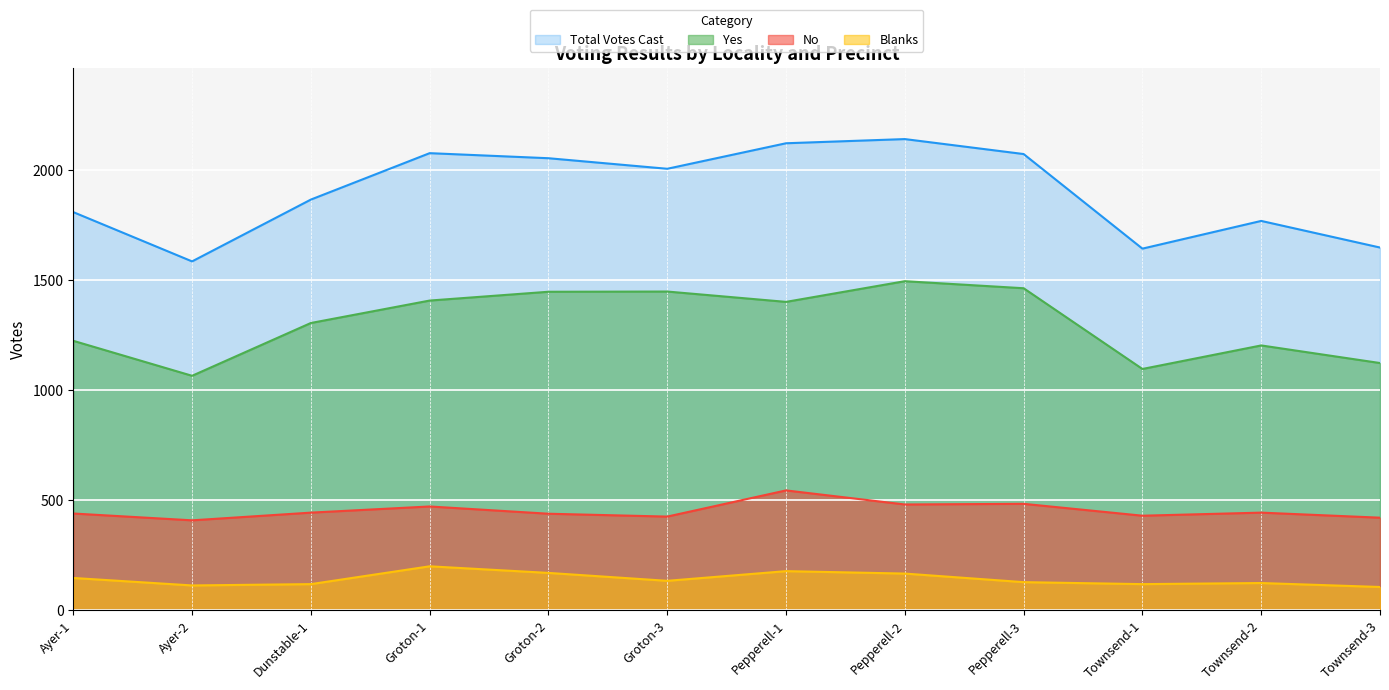

The Yes series shows 1065 at Ayer-2. True or false?

True